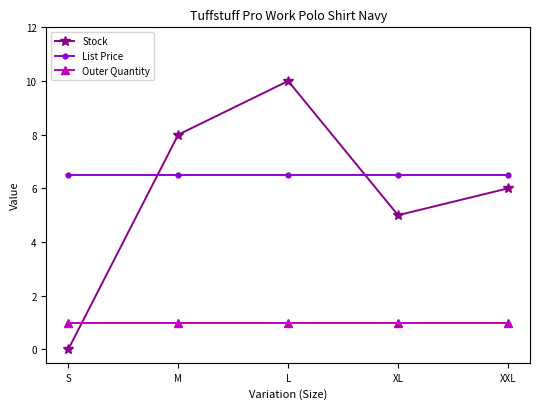

Read the Stock value at M.

8.0